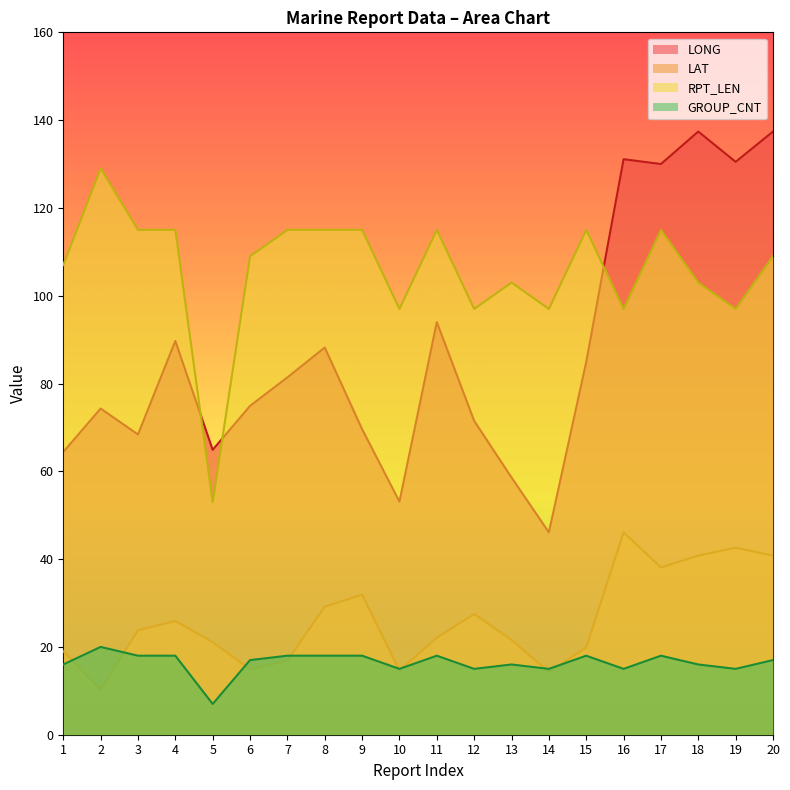

What is the total value across all series at 1?

206.4